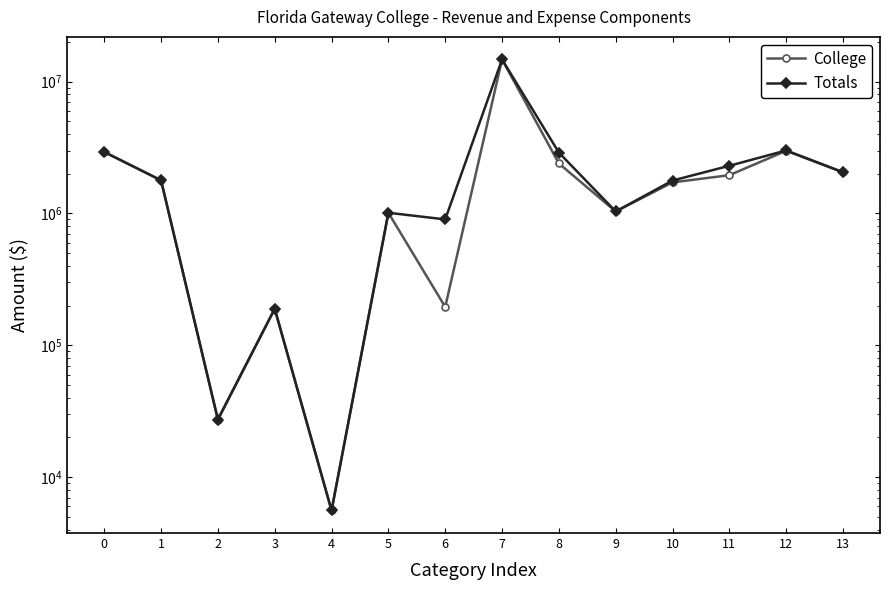

What is the value of the College point at the 5th from the left?

5584.0